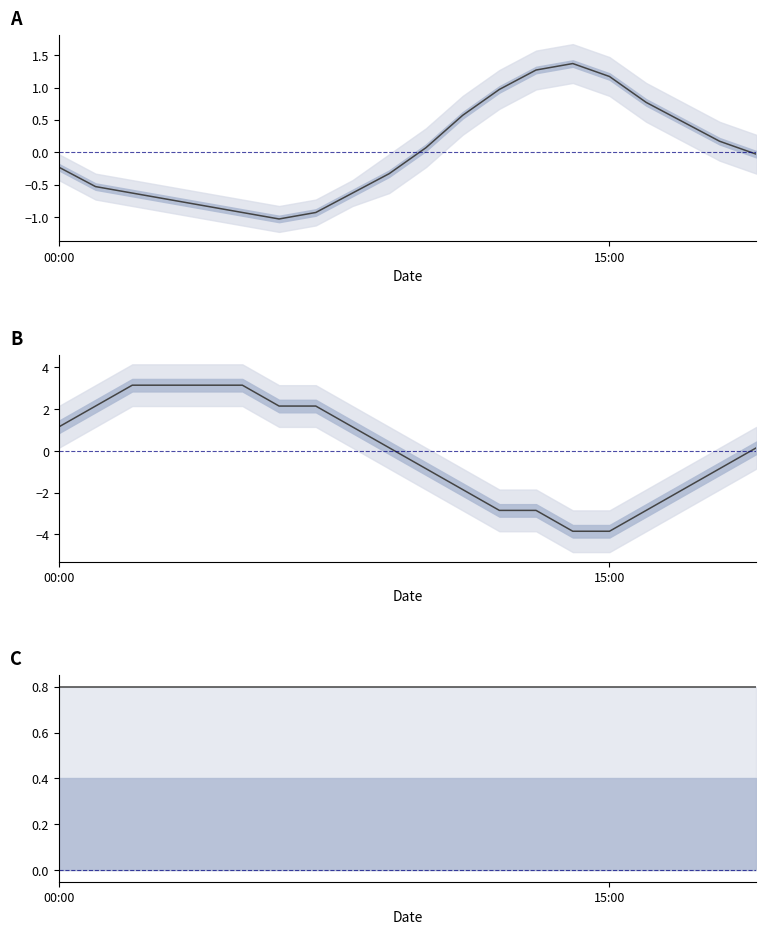

What is the label of the 4th point from the left?

3